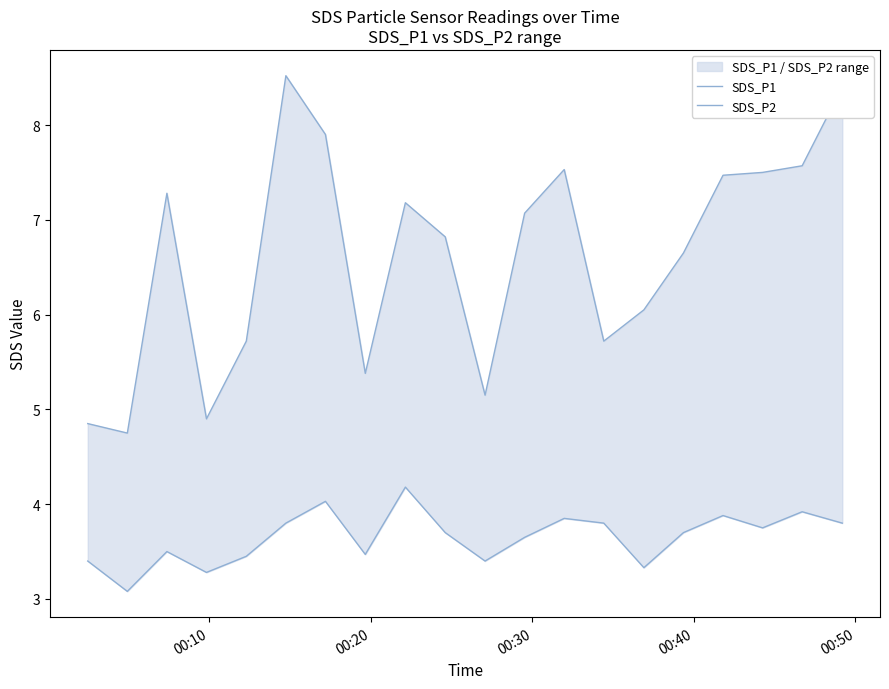

What is the maximum value for SDS_P2?

4.2